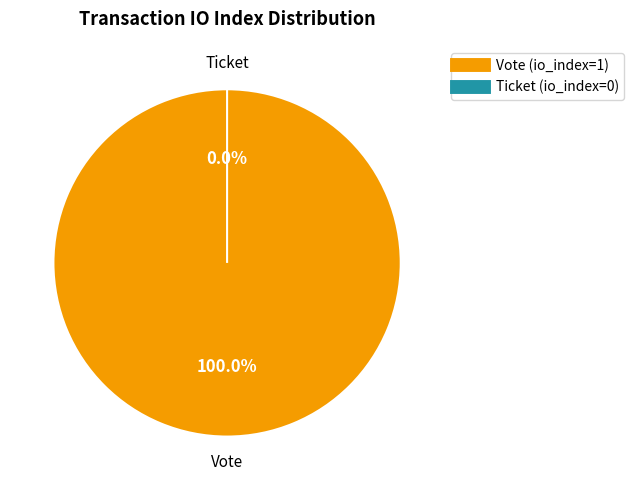

To the nearest percent, what portion does Vote (tx_type) represent?

100%